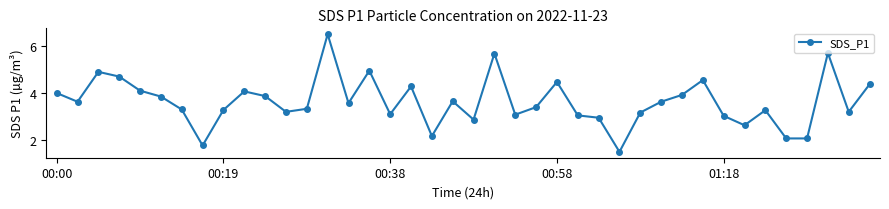

What is the value of the 19th point from the left?

2.2